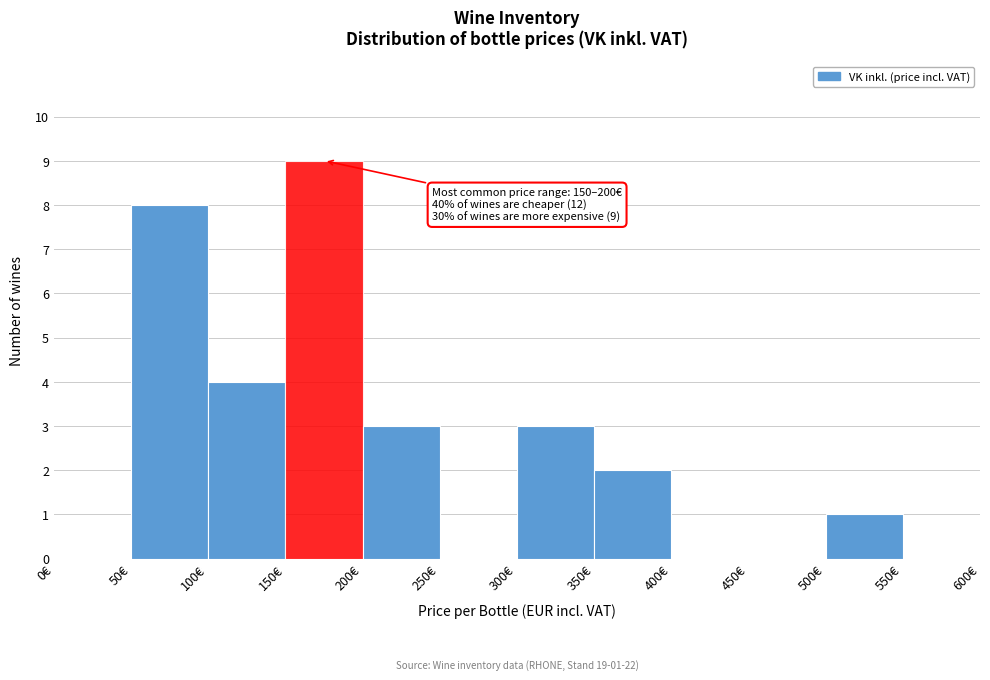

Over which range of the x-axis is the bar tallest?

150 to 200